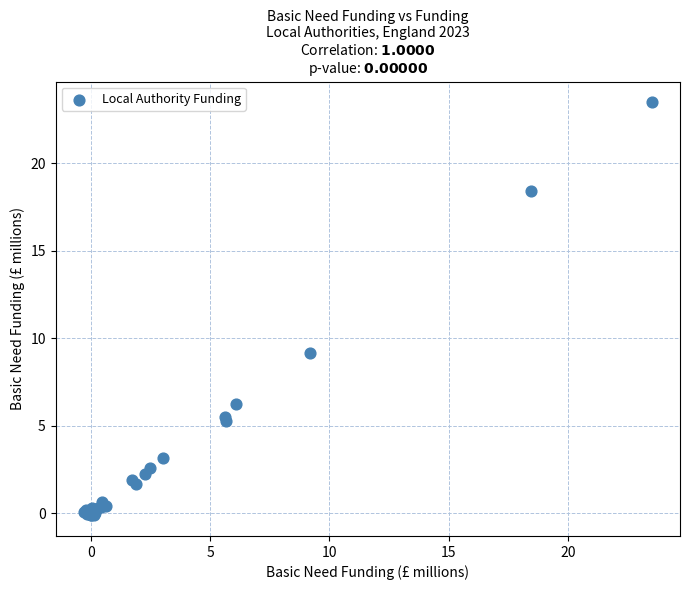

What Y value in the scatter plot is closest to 11?

9.1